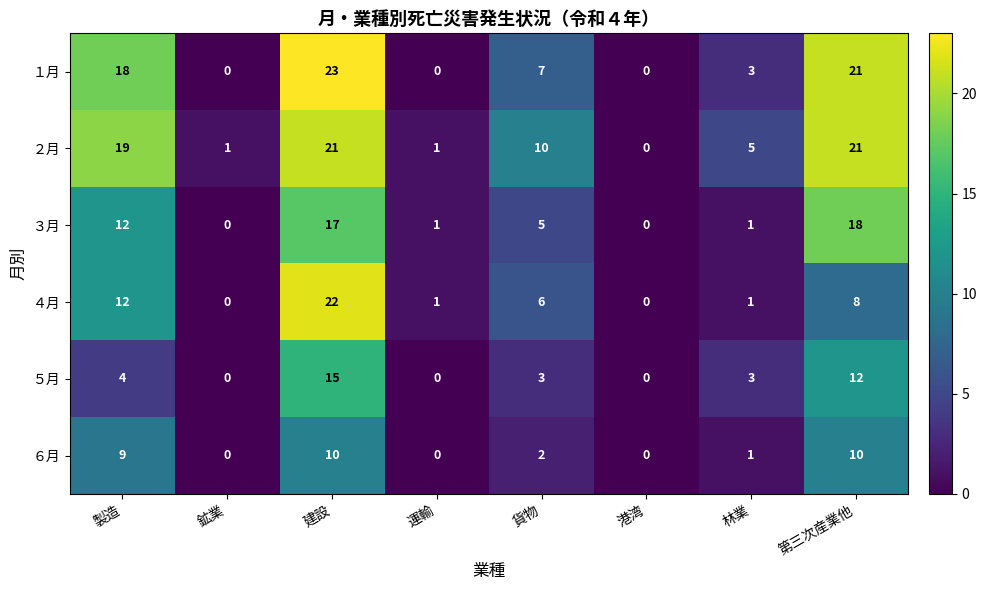

What is the maximum value shown in the chart?

23